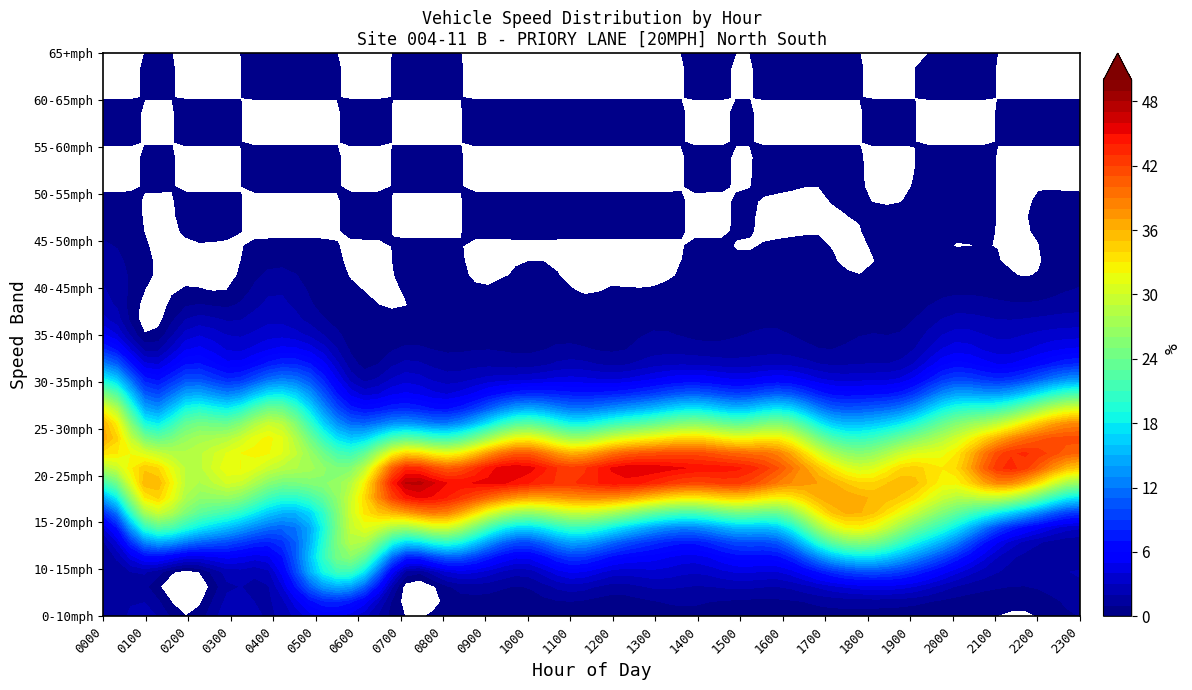

Reading left to right, transcribe all the data shown in this chart.

0000: 1.0	1.0	5.1	24.5	36.7	19.4	5.1	2.0	1.0	0.0	0.0	0.0	0.0
0100: 2.6	2.6	23.1	35.9	20.5	7.7	0.0	0.0	0.0	0.0	0.0	0.0	0.0
0200: 0.0	0.0	21.4	28.6	25.0	10.7	3.6	0.0	0.0	0.0	0.0	0.0	0.0
0300: 2.9	2.9	17.1	31.4	25.7	8.6	2.9	0.0	0.0	0.0	0.0	0.0	0.0
0400: 1.8	3.6	12.7	27.3	30.9	12.7	3.6	1.8	0.0	0.0	0.0	0.0	0.0
0500: 4.8	17.0	16.4	26.7	20.0	9.7	2.4	0.6	0.0	0.0	0.0	0.0	0.0
0600: 3.8	20.6	31.3	28.6	12.6	2.1	0.3	0.0	0.0	0.0	0.0	0.0	0.0
0700: 0.1	3.4	30.4	45.3	16.2	3.7	0.4	0.0	0.0	0.0	0.0	0.0	0.0
0800: 0.3	4.4	33.3	43.6	14.6	2.7	0.5	0.1	0.0	0.0	0.0	0.0	0.0
0900: 0.4	4.3	25.0	45.6	20.0	3.6	0.6	0.0	0.0	0.0	0.0	0.0	0.0
1000: 0.4	2.8	19.6	45.8	25.8	4.3	0.7	0.1	0.0	0.0	0.0	0.0	0.0
1100: 0.5	5.7	23.4	43.4	21.2	4.7	0.6	0.0	0.0	0.0	0.0	0.0	0.0
1200: 0.2	3.9	20.9	45.8	23.7	4.4	0.5	0.0	0.0	0.0	0.0	0.0	0.0
1300: 0.5	4.0	16.5	45.6	26.4	5.6	1.1	0.0	0.0	0.0	0.0	0.0	0.0
1400: 0.8	3.3	15.4	44.1	28.5	6.5	0.8	0.2	0.0	0.0	0.0	0.0	0.0
1500: 0.3	4.5	18.1	44.1	25.9	5.5	1.0	0.1	0.0	0.0	0.0	0.0	0.0
1600: 0.4	4.5	19.0	40.1	27.6	6.4	1.1	0.3	0.0	0.0	0.0	0.0	0.0
1700: 0.6	8.5	30.7	35.6	19.0	4.3	0.6	0.1	0.0	0.0	0.0	0.0	0.0
1800: 0.5	11.0	33.6	32.2	17.3	4.1	1.0	0.1	0.0	0.0	0.0	0.0	0.0
1900: 0.3	9.1	26.8	35.5	20.8	5.3	1.3	0.3	0.1	0.0	0.0	0.0	0.0
2000: 0.2	5.1	20.2	33.0	26.6	10.0	3.3	0.7	0.0	0.2	0.0	0.0	0.0
2100: 0.0	2.3	12.4	41.0	31.1	8.9	2.8	0.5	0.0	0.0	0.0	0.0	0.0
2200: 0.0	1.6	7.3	37.7	37.1	11.5	3.2	0.3	0.0	0.0	0.0	0.0	0.0
2300: 1.0	2.0	4.5	30.8	39.9	14.7	3.5	1.0	0.5	0.0	0.0	0.0	0.0